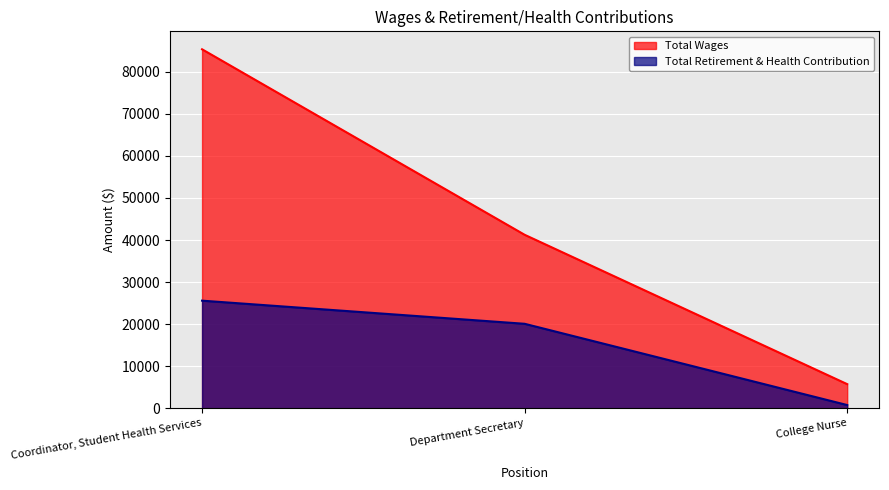

What is the sum of the Total Retirement & Health Contribution values at Department Secretary and Coordinator, Student Health Services?

45678